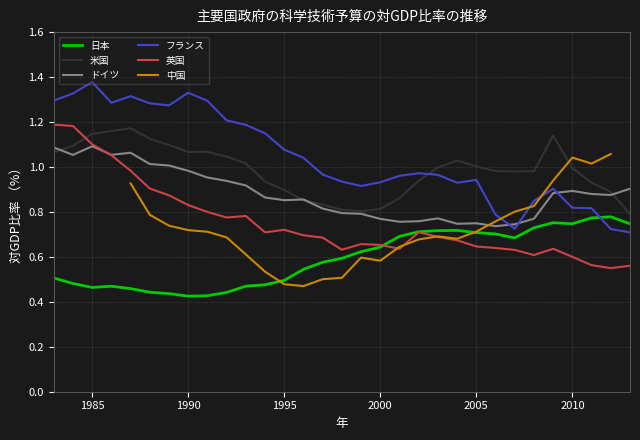

True or false: フランス and 英国 intersect in this chart.

False